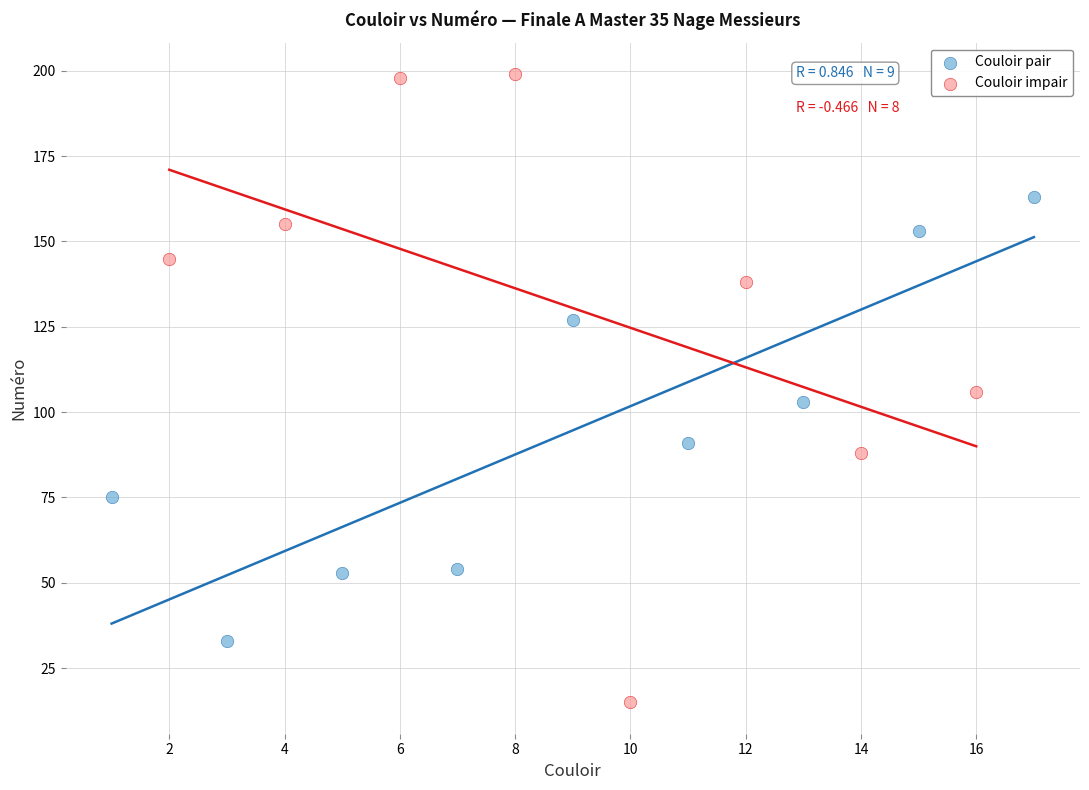

Which series contains the lowest Y value?

Couloir impair